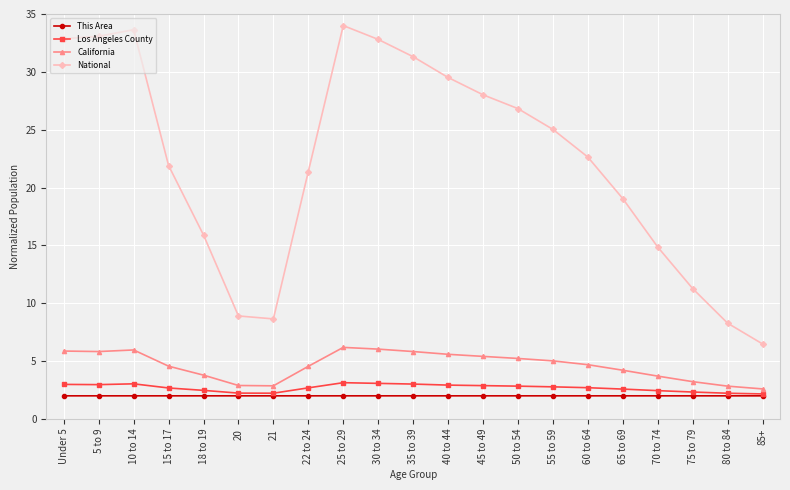

What is the sum of the National values at 25 to 29 and 15 to 17?

55.9